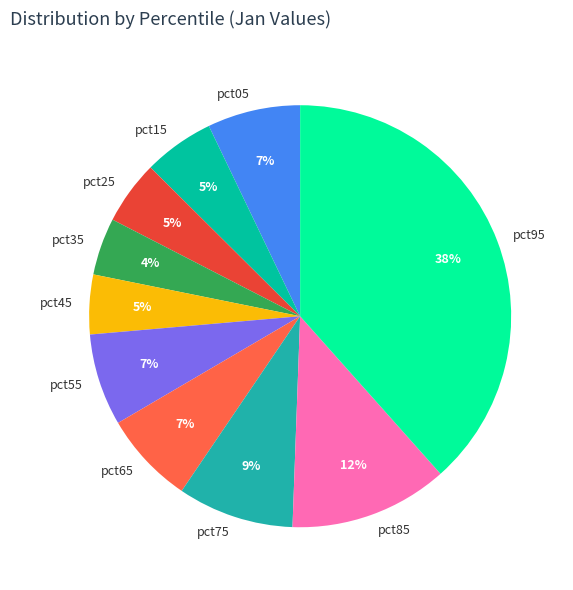

Count the number of slices in the pie.

10